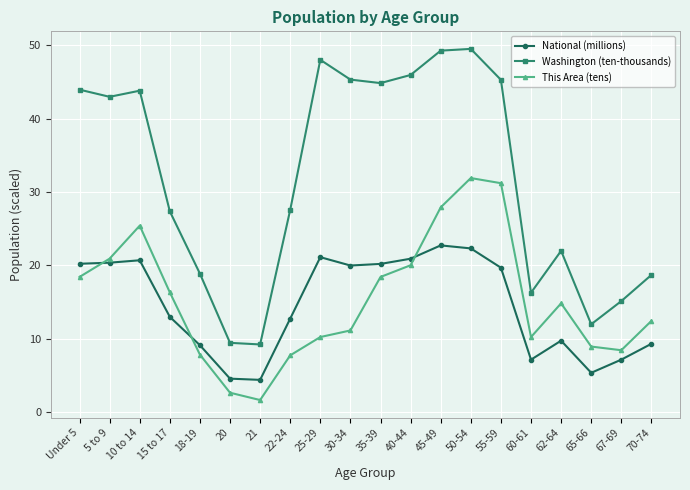

Is the value of This Area (tens) at 30-34 greater than the value of National (millions) at 35-39?

No